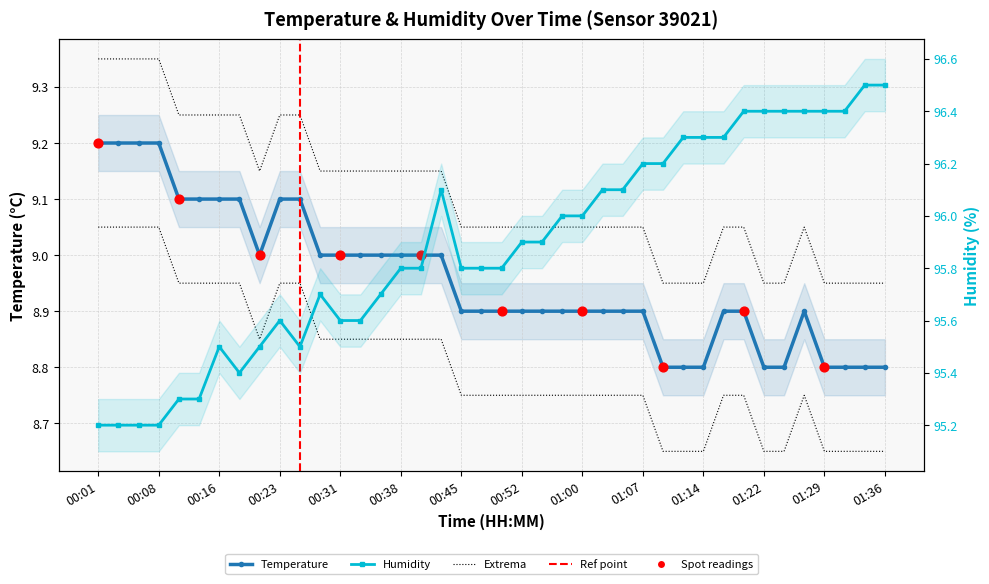

Which series contains the lowest Y value?

temperature